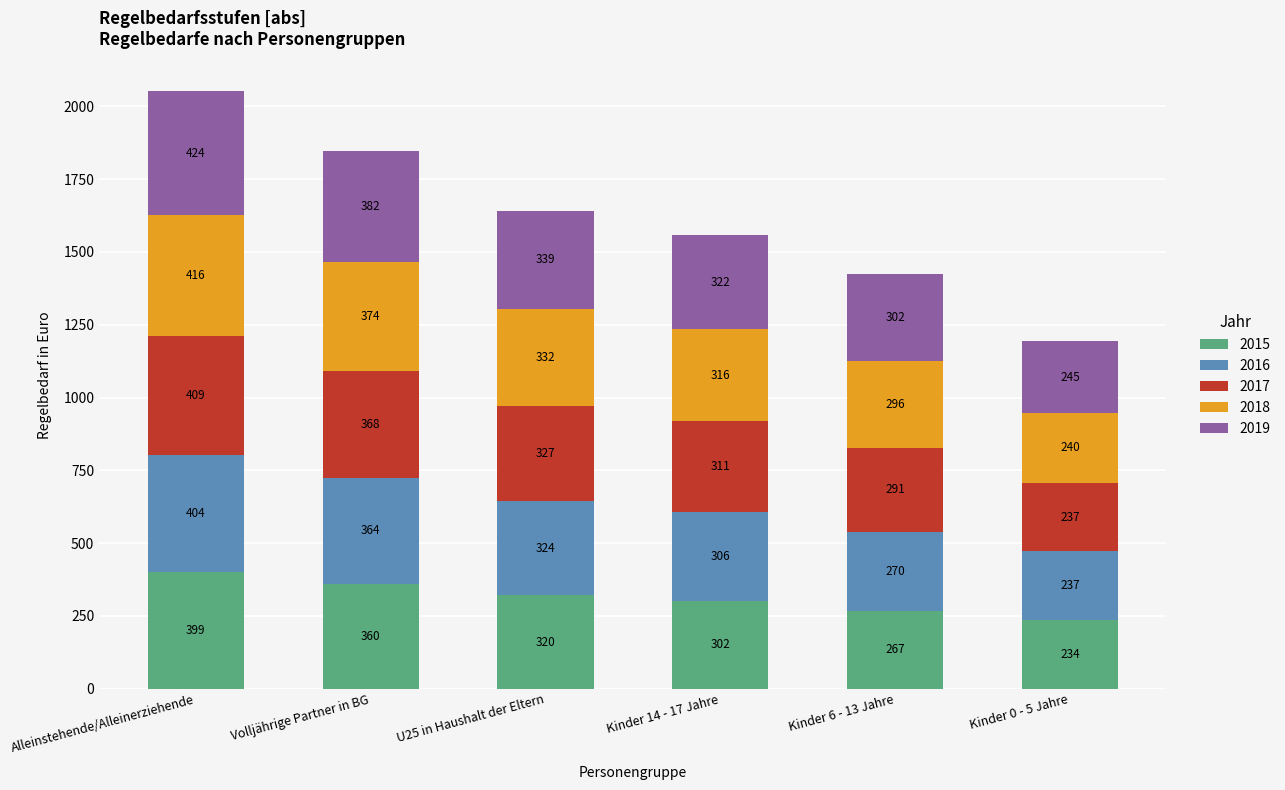

Are the bars grouped side by side (vs. stacked)?

No